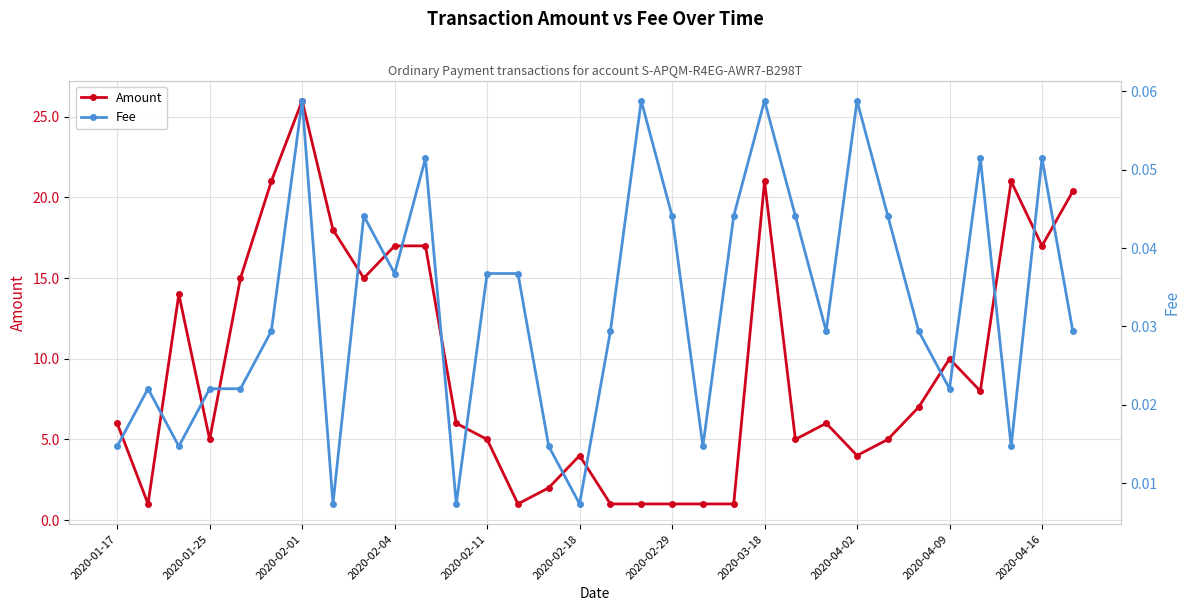

How many lines are shown in the chart?

2